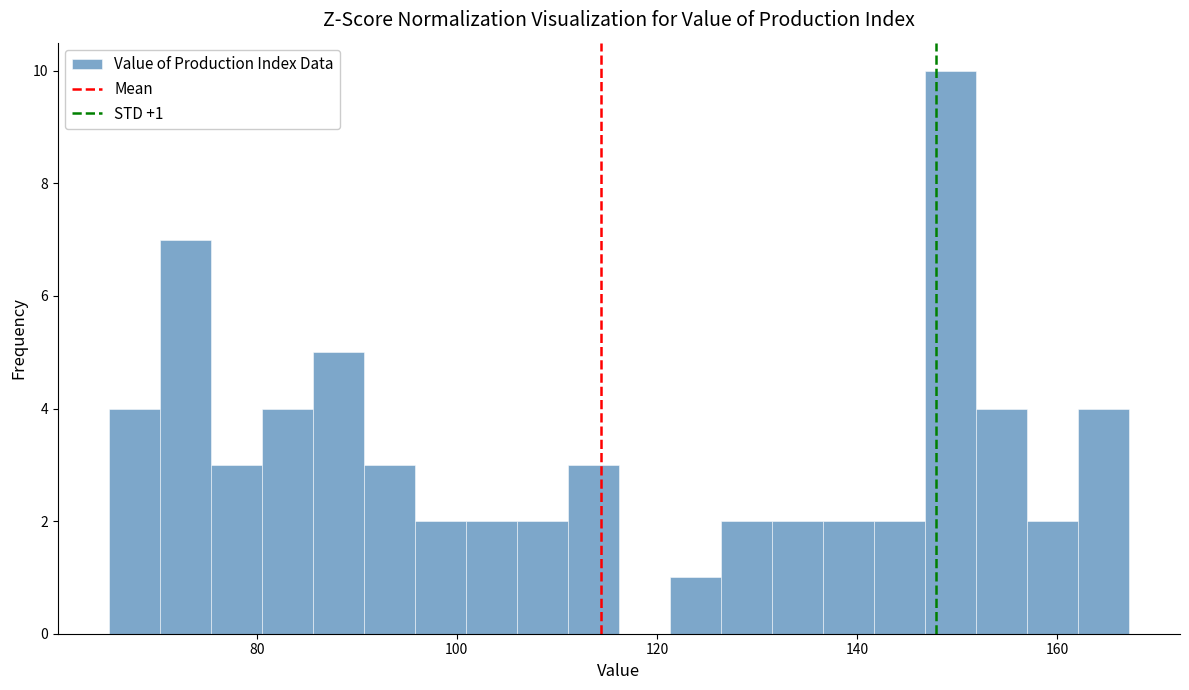

Around what value on the x-axis is the tallest bar? Give the approximate position of its centre, as read against the axis.

150